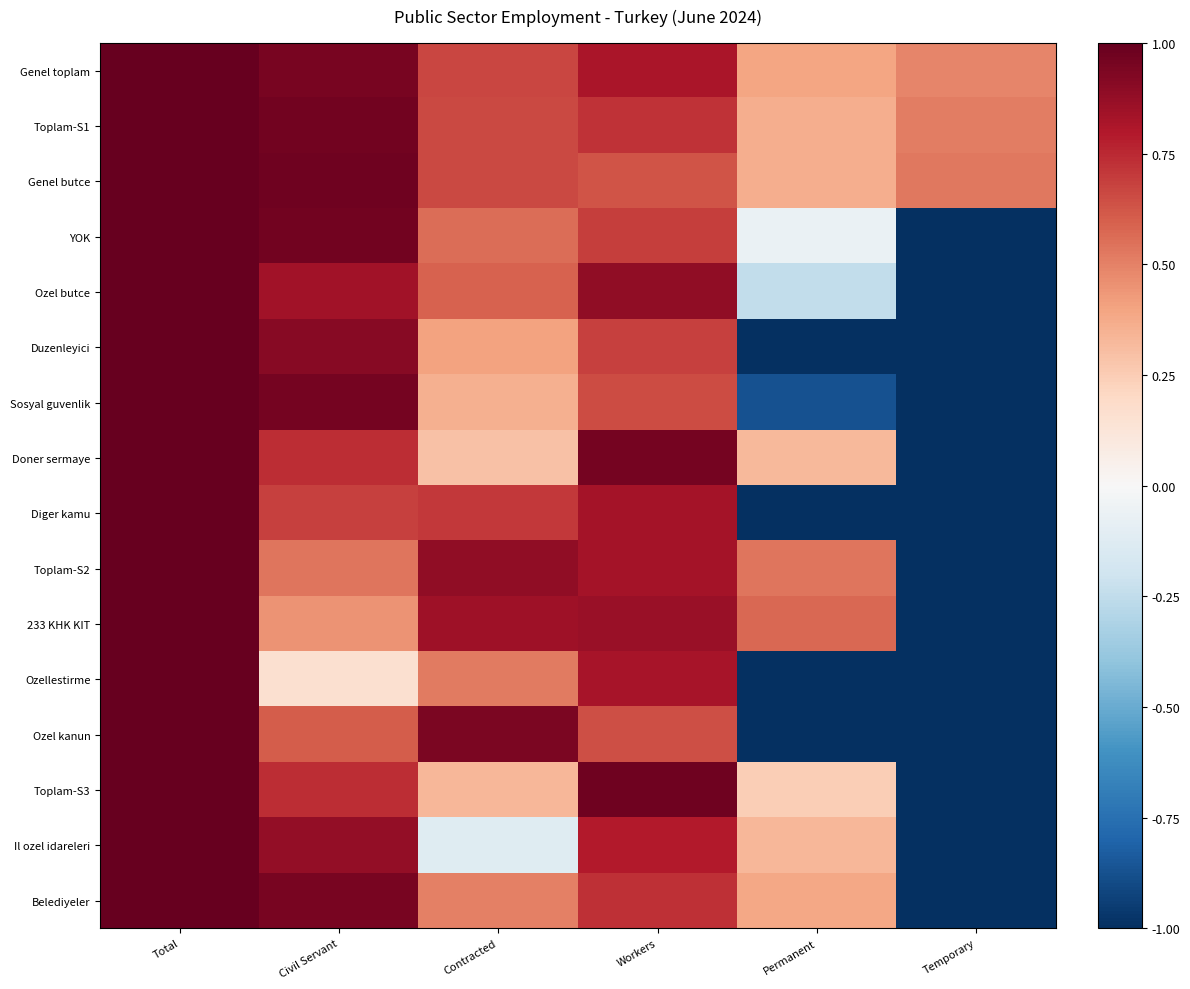

Reading left to right, list all the values displayed in this chart.

Genel toplam: Total=1.0	Civil Servant=0.9	Contracted=0.7	Workers=0.8	Permanent=0.4	Temporary=0.5
Toplam-S1: Total=1.0	Civil Servant=1.0	Contracted=0.7	Workers=0.7	Permanent=0.4	Temporary=0.5
Genel butce: Total=1.0	Civil Servant=1.0	Contracted=0.7	Workers=0.6	Permanent=0.4	Temporary=0.5
YOK: Total=1.0	Civil Servant=1.0	Contracted=0.6	Workers=0.7	Permanent=-0.1	Temporary=-1.0
Ozel butce: Total=1.0	Civil Servant=0.8	Contracted=0.6	Workers=0.9	Permanent=-0.2	Temporary=-1.0
Duzenleyici: Total=1.0	Civil Servant=0.9	Contracted=0.4	Workers=0.7	Permanent=-1.0	Temporary=-1.0
Sosyal guvenlik: Total=1.0	Civil Servant=1.0	Contracted=0.4	Workers=0.7	Permanent=-0.9	Temporary=-1.0
Doner sermaye: Total=1.0	Civil Servant=0.7	Contracted=0.3	Workers=1.0	Permanent=0.3	Temporary=-1.0
Diger kamu: Total=1.0	Civil Servant=0.7	Contracted=0.7	Workers=0.8	Permanent=-1.0	Temporary=-1.0
Toplam-S2: Total=1.0	Civil Servant=0.5	Contracted=0.9	Workers=0.8	Permanent=0.5	Temporary=-1.0
233 KHK KIT: Total=1.0	Civil Servant=0.4	Contracted=0.8	Workers=0.9	Permanent=0.6	Temporary=-1.0
Ozellestirme: Total=1.0	Civil Servant=0.2	Contracted=0.5	Workers=0.8	Permanent=-1.0	Temporary=-1.0
Ozel kanun: Total=1.0	Civil Servant=0.6	Contracted=0.9	Workers=0.6	Permanent=-1.0	Temporary=-1.0
Toplam-S3: Total=1.0	Civil Servant=0.7	Contracted=0.3	Workers=1.0	Permanent=0.2	Temporary=-1.0
Il ozel idareleri: Total=1.0	Civil Servant=0.9	Contracted=-0.1	Workers=0.8	Permanent=0.3	Temporary=-1.0
Belediyeler: Total=1.0	Civil Servant=0.9	Contracted=0.5	Workers=0.7	Permanent=0.4	Temporary=-1.0